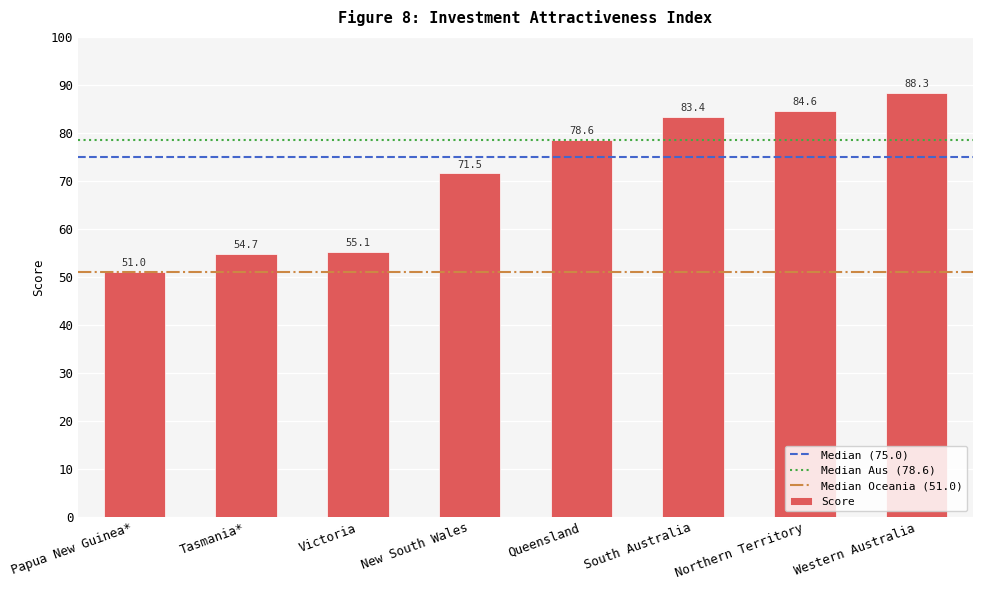

Is it true that the value at South Australia is 83.4?

True